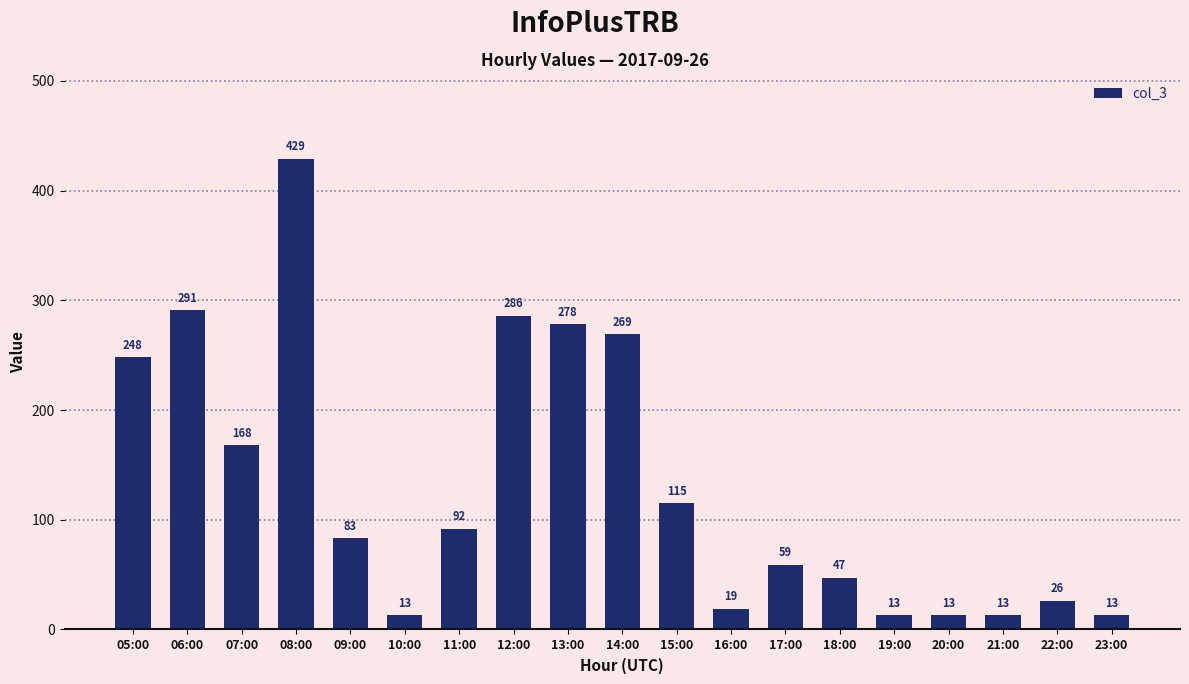

Where is the data nearest to the value 221?

05:00